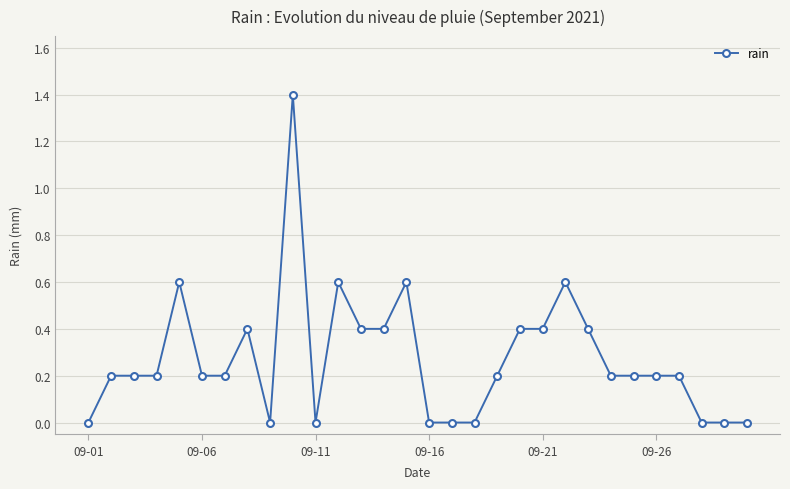

Is this an area chart (filled region under the line)?

No